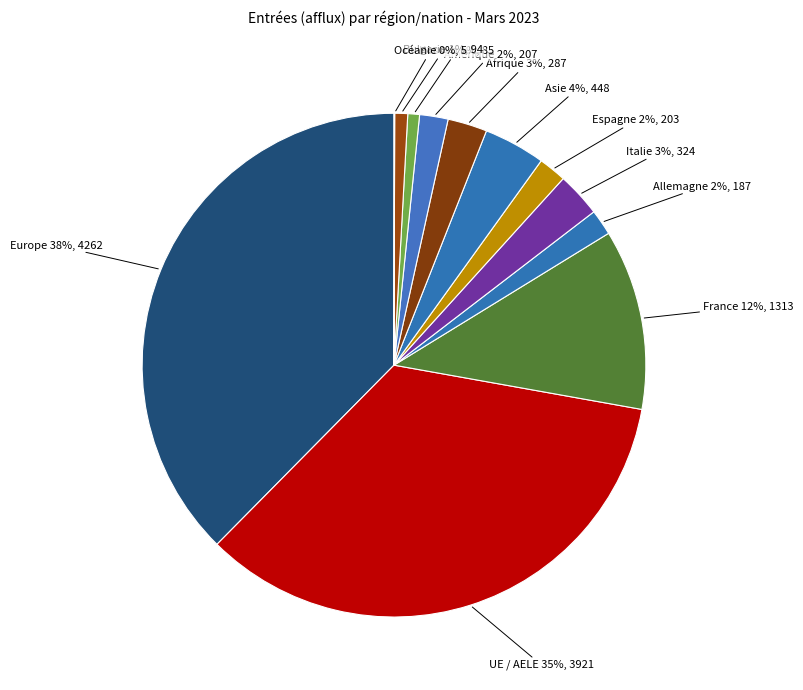

How many slices are in this pie chart?

12